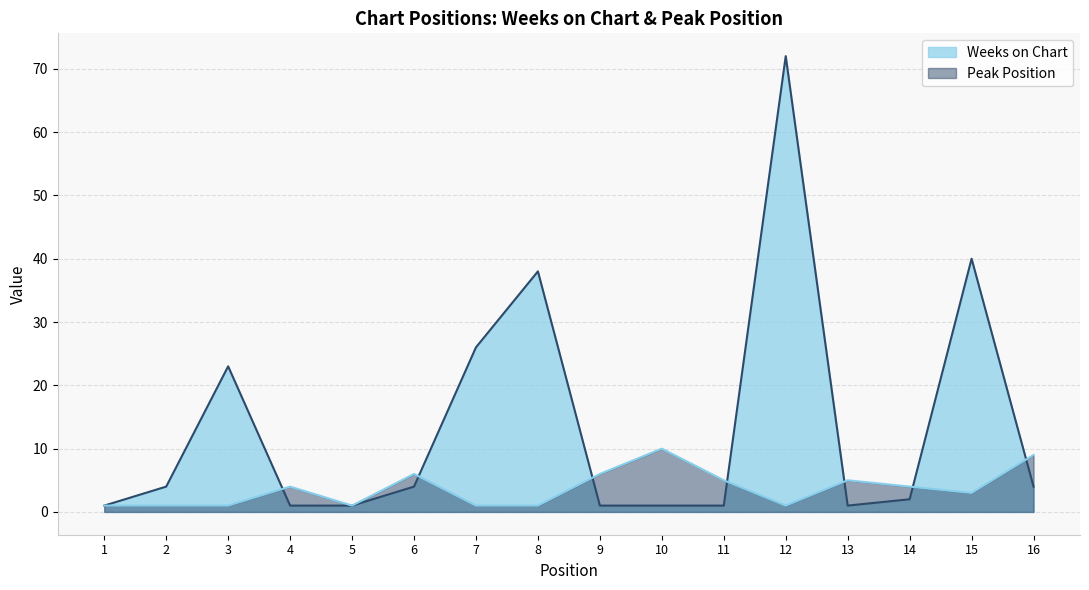

The Weeks on Chart series shows 67 at 15. True or false?

False